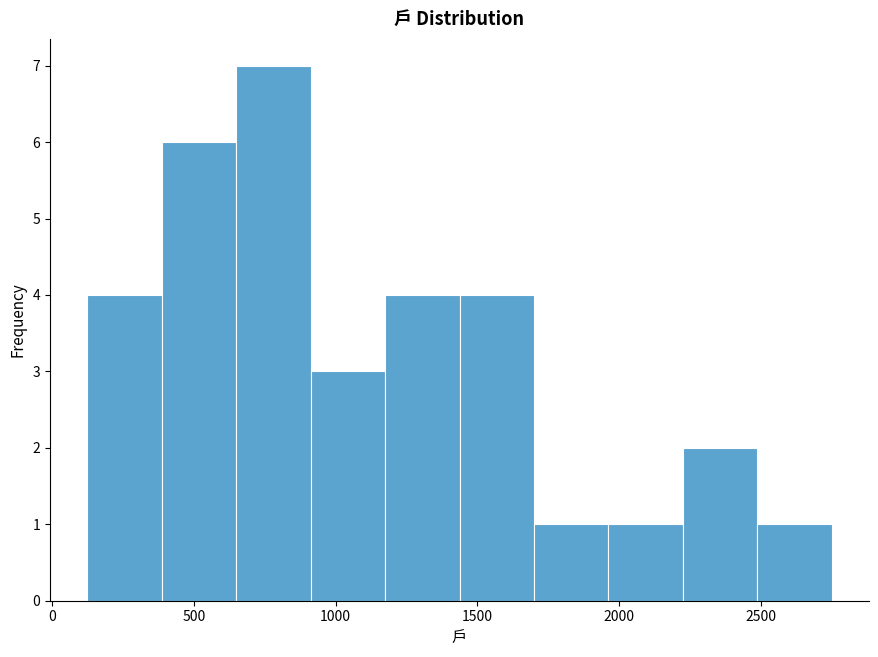

Reading left to right, transcribe this chart: for each bar, give the range it covers on the x-axis and its height. Neither the bar edges nor the heights are printed on the chart, so give them approximately, as read against the axes.

100 to 400: 4
400 to 650: 6
650 to 900: 7
900 to 1150: 3
1150 to 1450: 4
1450 to 1700: 4
1700 to 1950: 1
1950 to 2200: 1
2200 to 2500: 2
2500 to 2750: 1